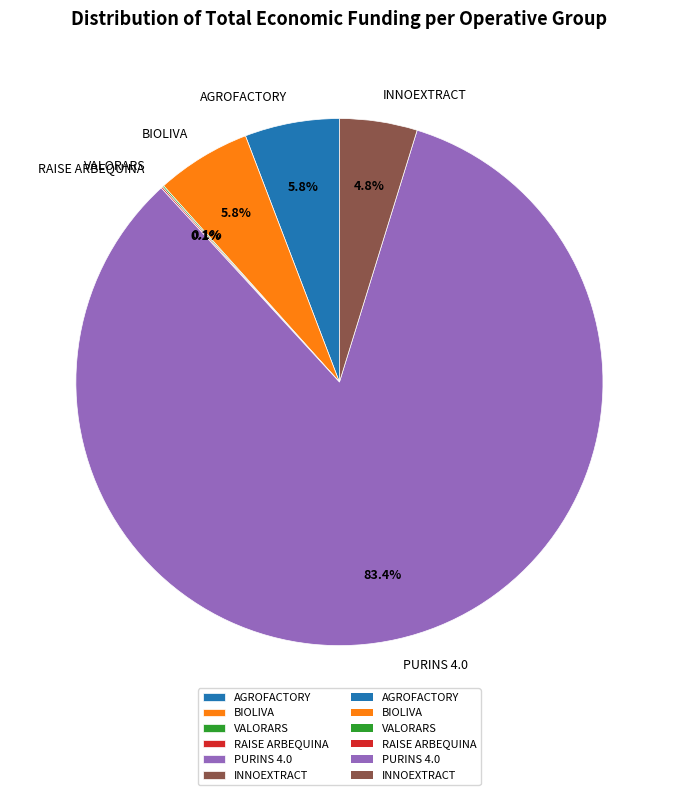

Does PURINS 4.0 represent more than half of the total?

Yes